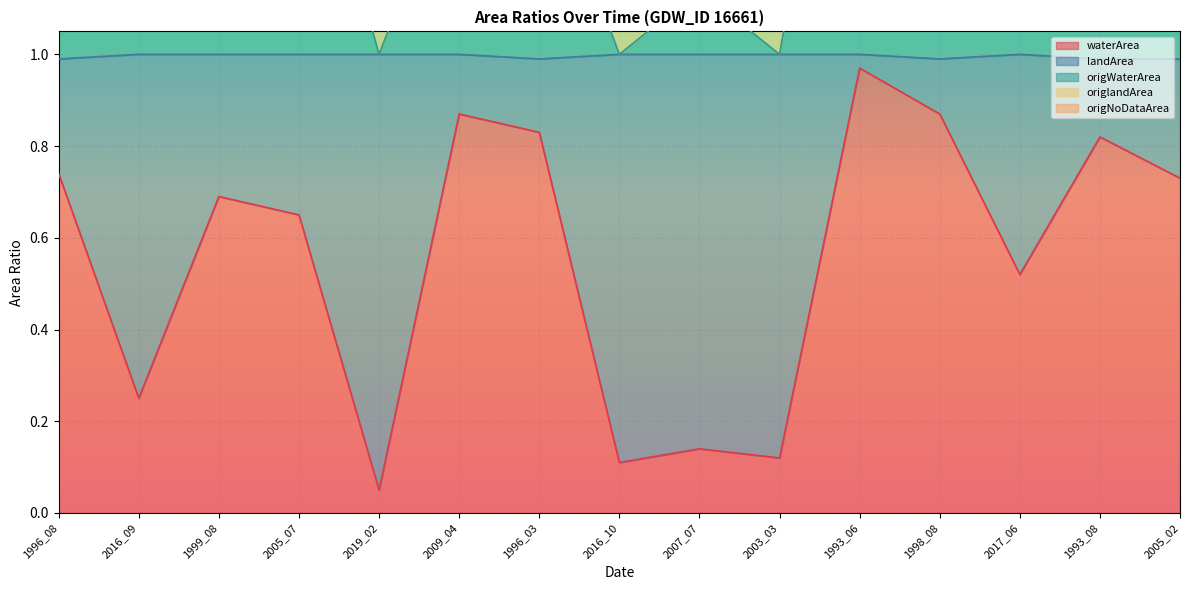

What is the sum of the origWaterArea values at 2005_07 and 2017_06?

3.1